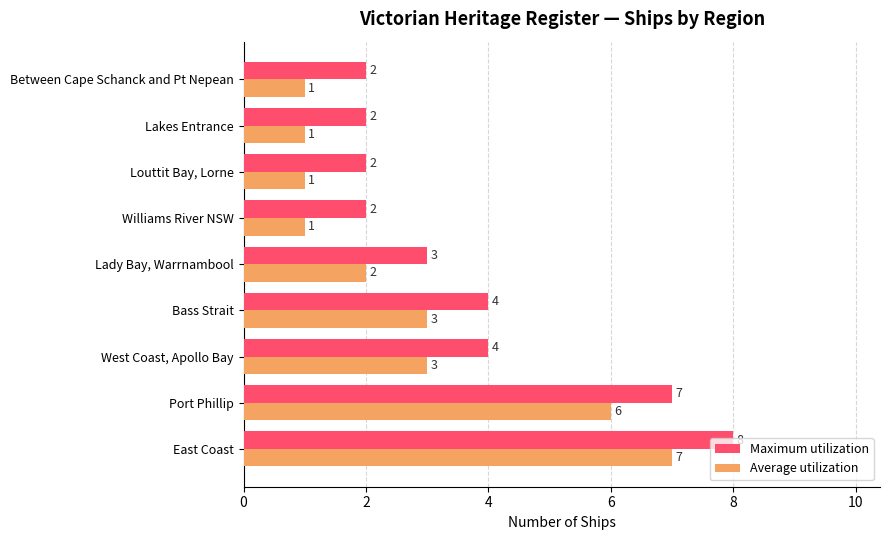

List the series in order of their peak value, highest first.

Maximum utilization, Average utilization